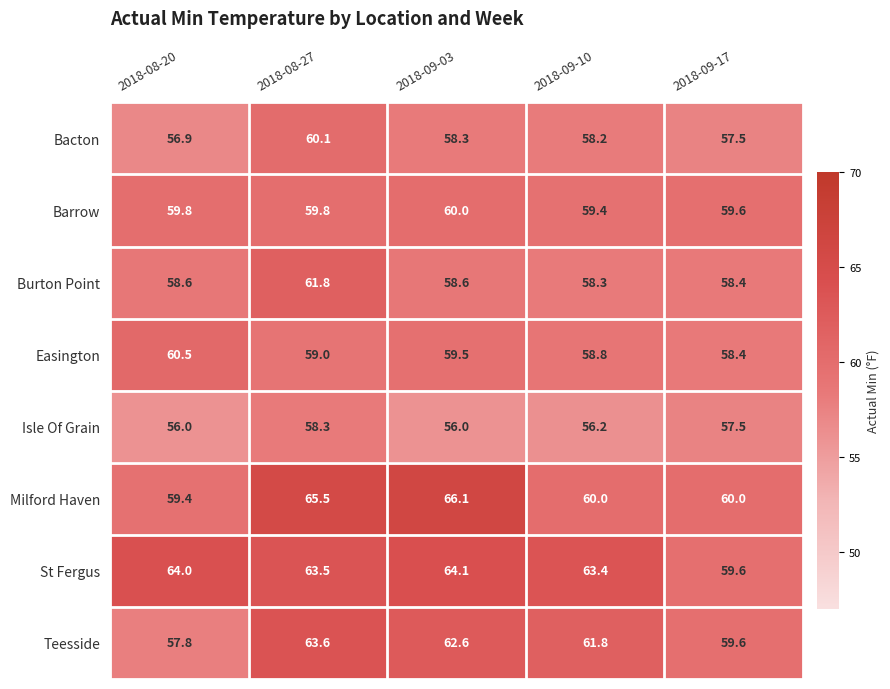

What is the difference between the highest and lowest values at 2018-09-10?

7.2